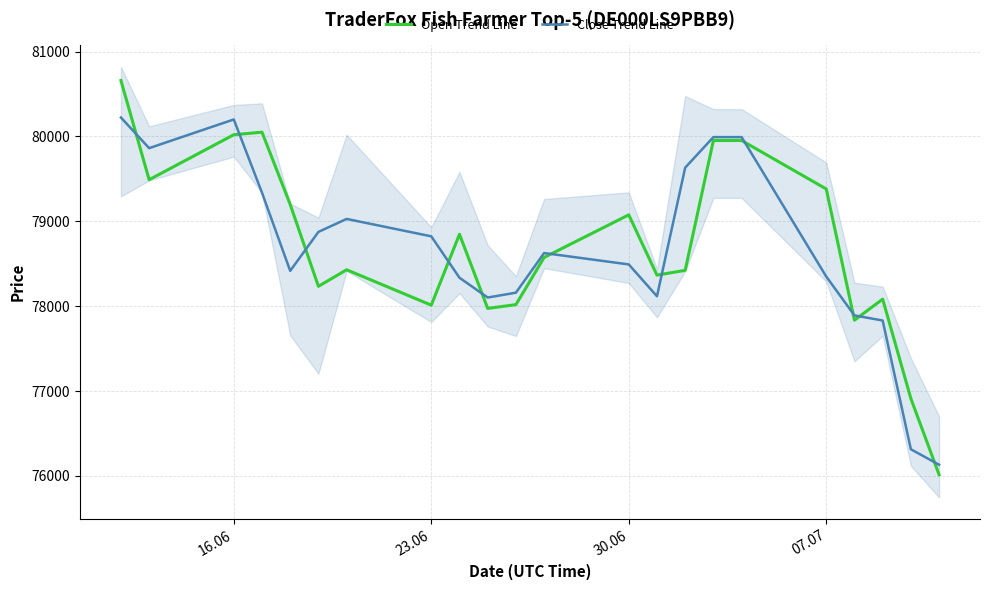

Rank the series by their average value, from lowest to highest.

Close Trend Line, Open Trend Line